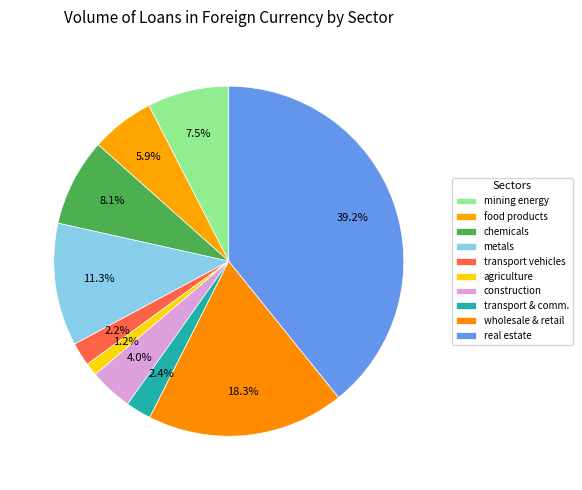

How many slices are in this pie chart?

10